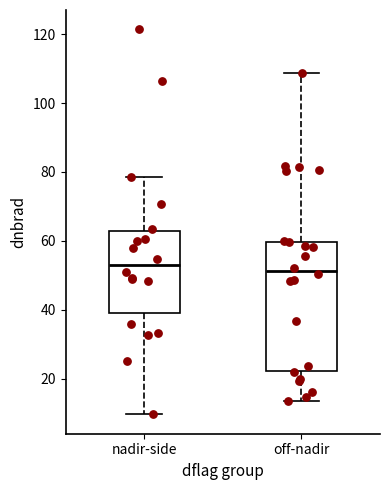

Reading left to right, read every box against the y-axis: the position of its median line, the range the box covers, and the ends of its whiskers. The values are not printed on the chart, so give them approximately, as read against the axis.

nadir-side: median 52, box 38 to 62, whiskers 10 to 78
off-nadir: median 52, box 22 to 60, whiskers 14 to 108